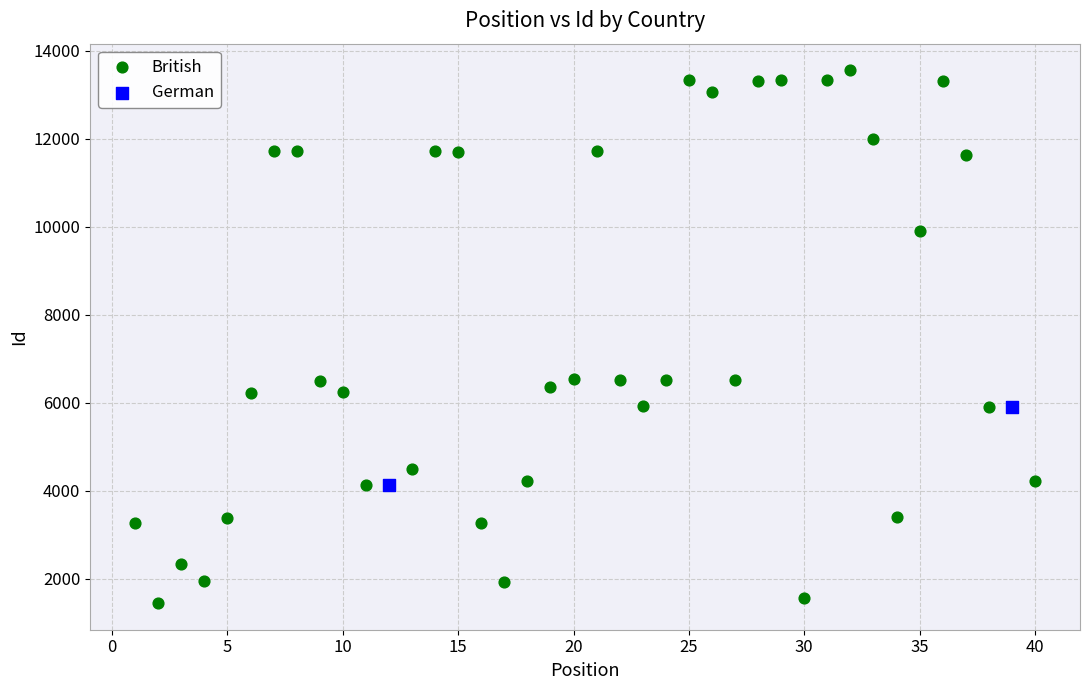

What are all the series names shown in the legend?

British, German